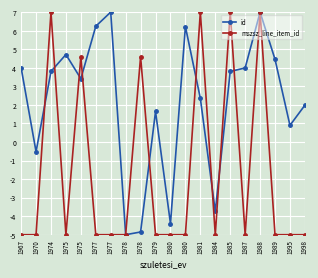

Which series changed the most between 1984 and 1985?

mszsz_line_item_id